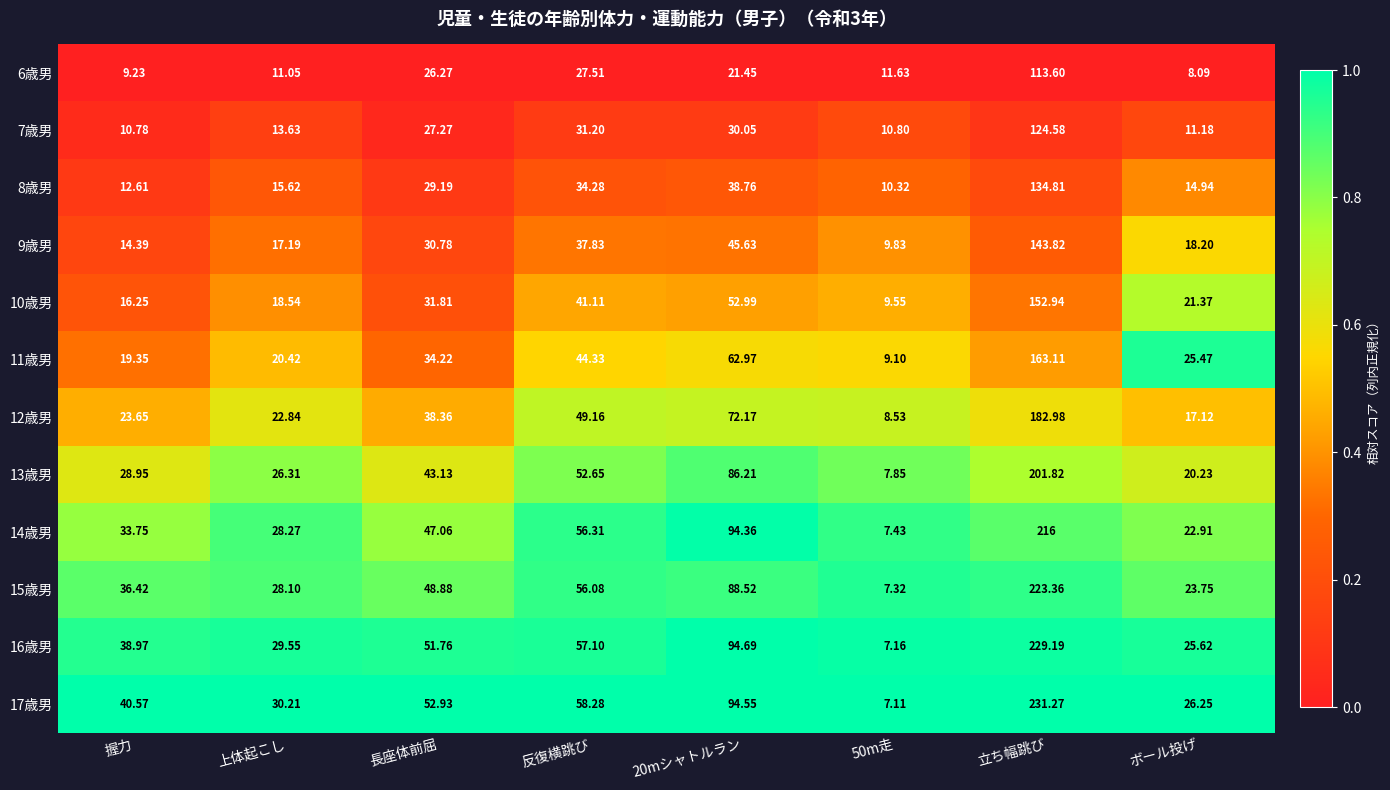

Rank the series at 20mシャトルラン from highest to lowest value.

16歳男, 17歳男, 14歳男, 15歳男, 13歳男, 12歳男, 11歳男, 10歳男, 9歳男, 8歳男, 7歳男, 6歳男